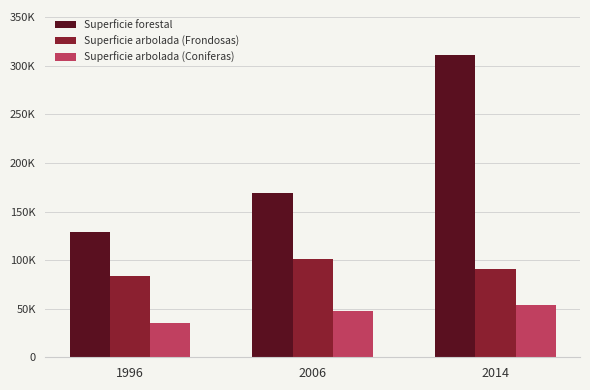

What are all the series names shown in the legend?

Superficie forestal, Superficie arbolada (Frondosas), Superficie arbolada (Coniferas)